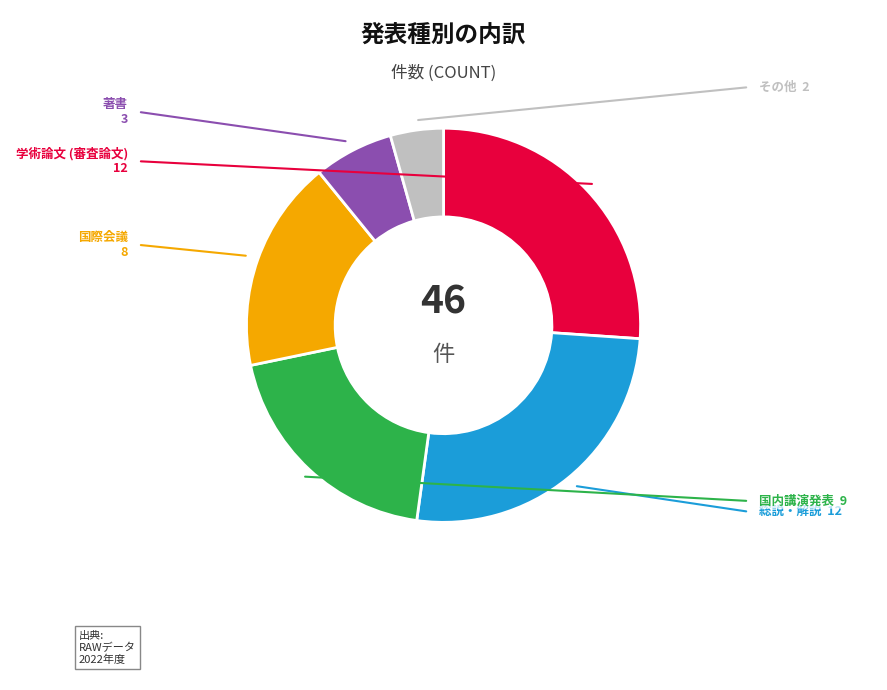

Is there any slice that represents more than half of the pie?

No